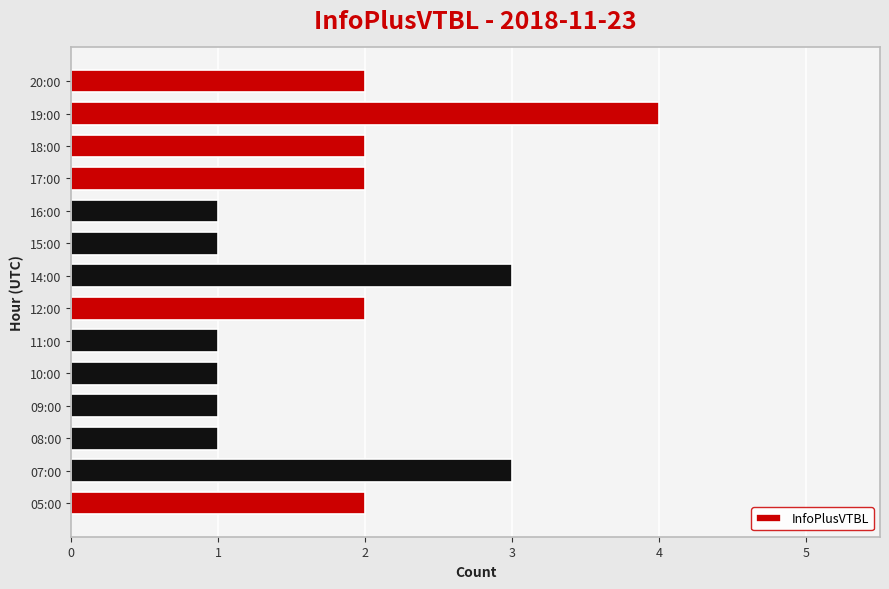

Reading bottom to top, what are all the values shown in this chart?

05:00=2	07:00=3	08:00=1	09:00=1	10:00=1	11:00=1	12:00=2	14:00=3	15:00=1	16:00=1	17:00=2	18:00=2	19:00=4	20:00=2